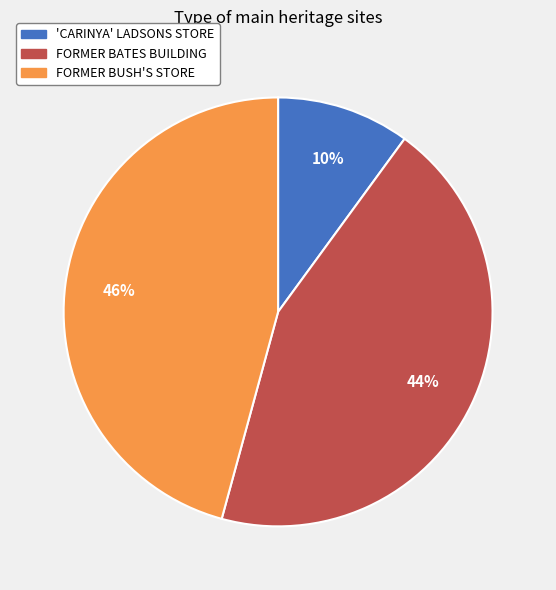

Is it true that FORMER BUSH'S STORE is 46% of the pie?

True